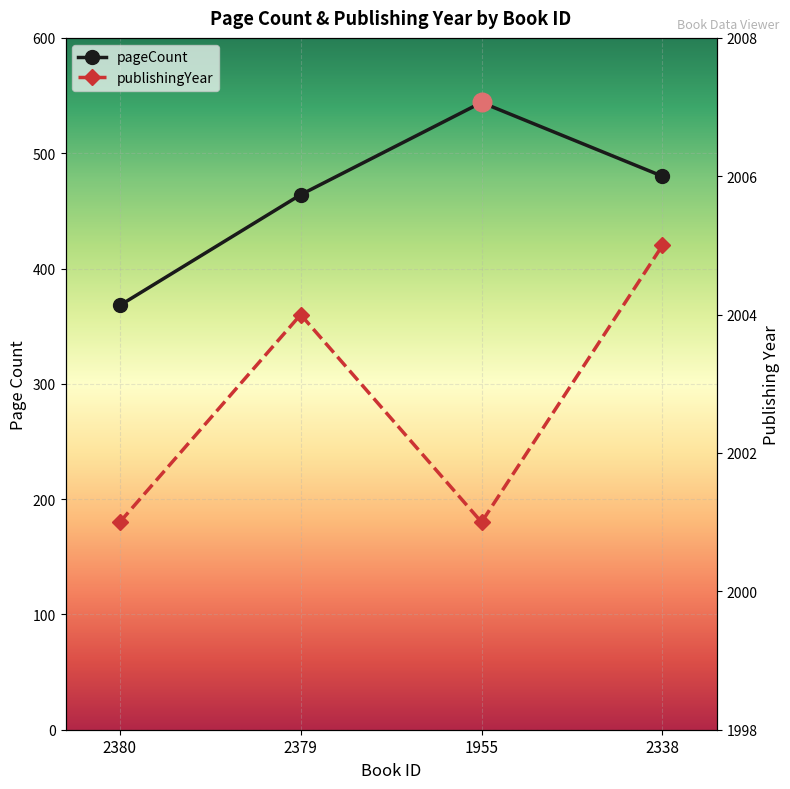

What are all the series names shown in the legend?

pageCount, publishingYear